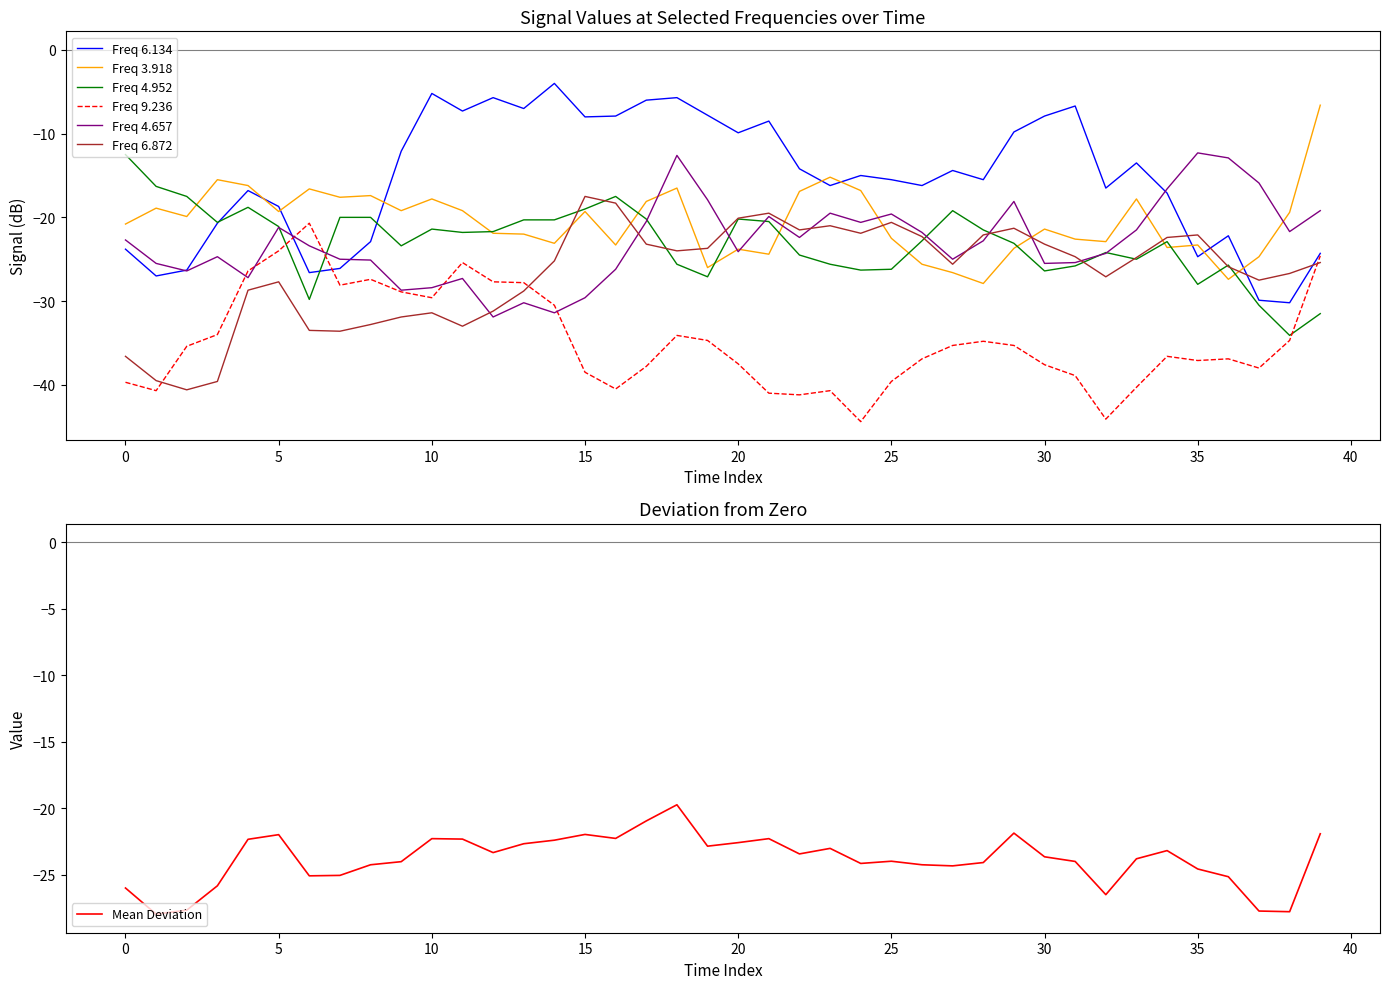

What is the maximum value for Freq 6.134?

-4.0